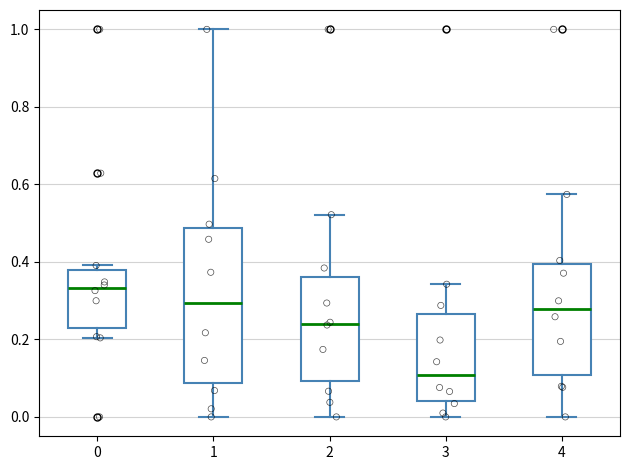

Reading left to right, transcribe this box plot: for each box, give where its median line is, the range the box spans, and where its two whiskers end, as read against the y-axis. The values are not printed on the chart, so give them approximately, as read against the axis.

0: median 0.34, box 0.24 to 0.38, whiskers 0.20 to 0.40
1: median 0.30, box 0.08 to 0.48, whiskers 0.00 to 1.00
2: median 0.24, box 0.10 to 0.36, whiskers 0.00 to 0.52
3: median 0.10, box 0.04 to 0.26, whiskers 0.00 to 0.34
4: median 0.28, box 0.10 to 0.40, whiskers 0.00 to 0.58